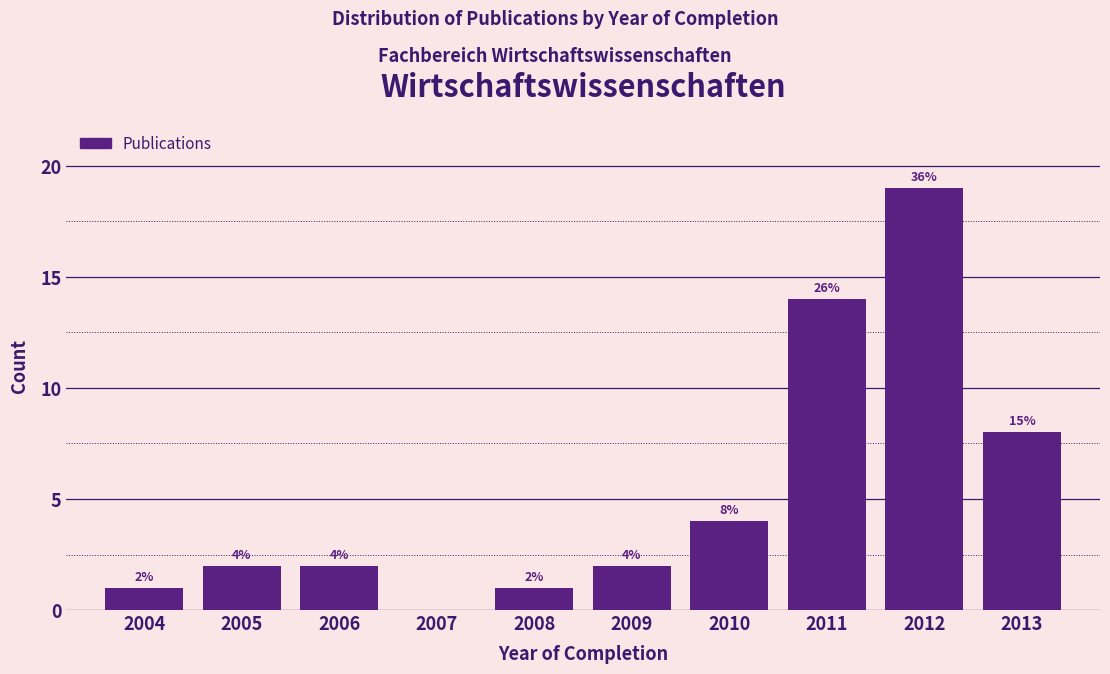

Reading left to right, transcribe all the data shown in this chart.

2004=1	2005=2	2006=2	2007=0	2008=1	2009=2	2010=4	2011=14	2012=19	2013=8